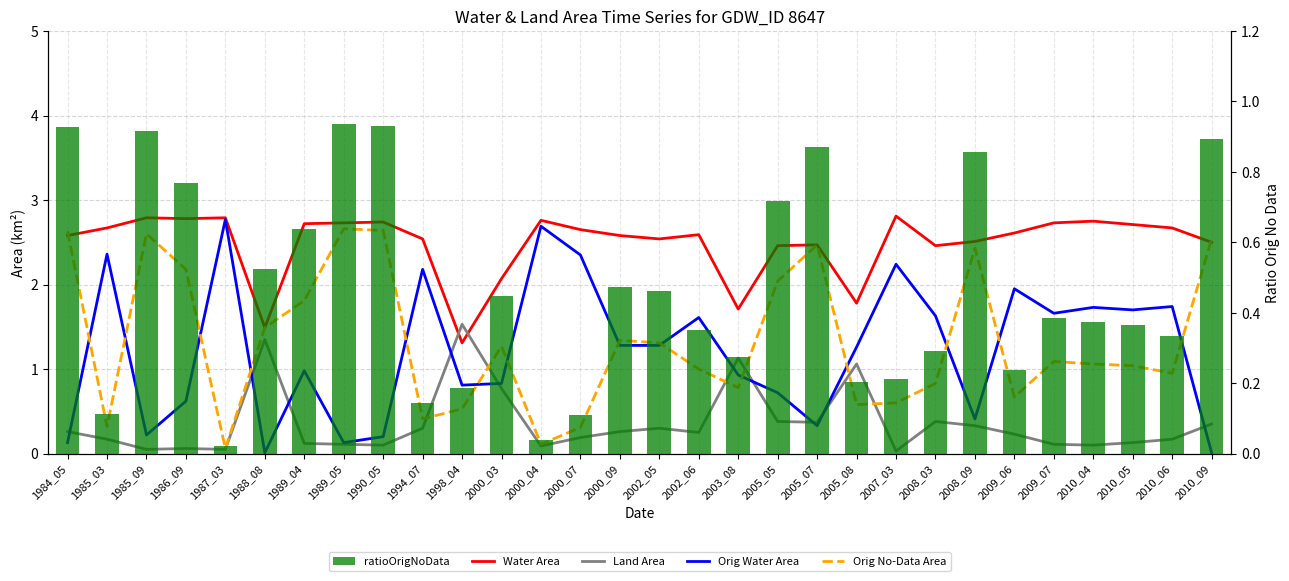

At which label is ratioOrigNoData closest to 0?

1987_03